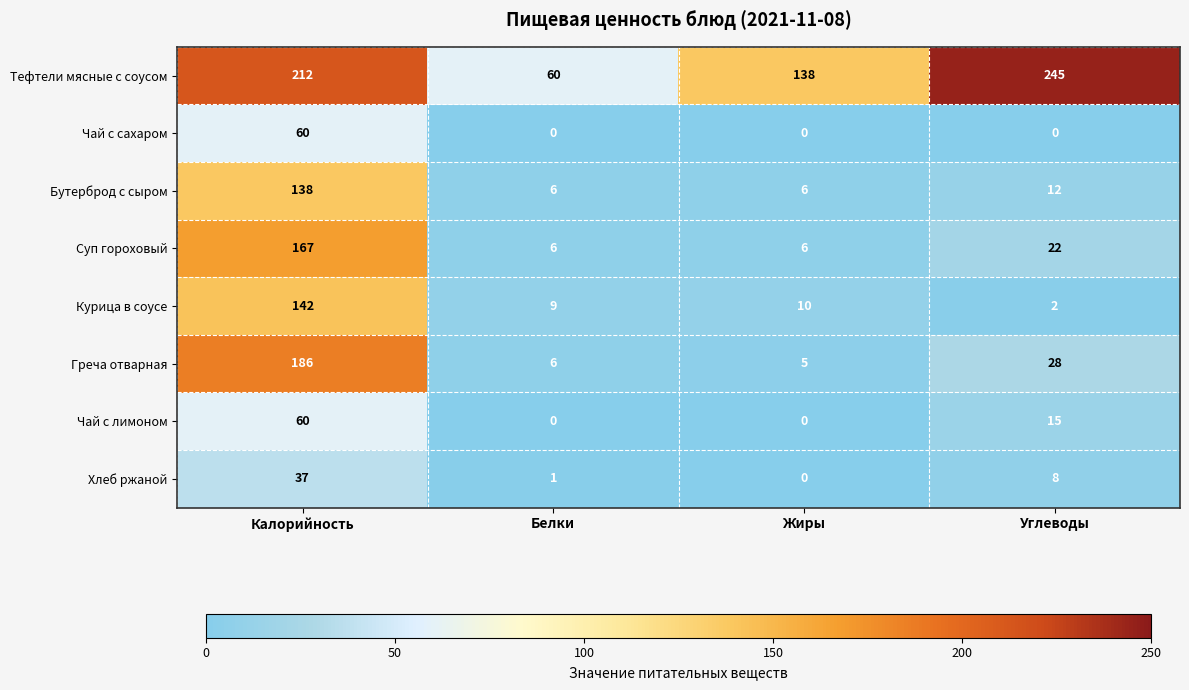

Between Калорийность and Белки, which series saw the biggest shift?

Греча отварная